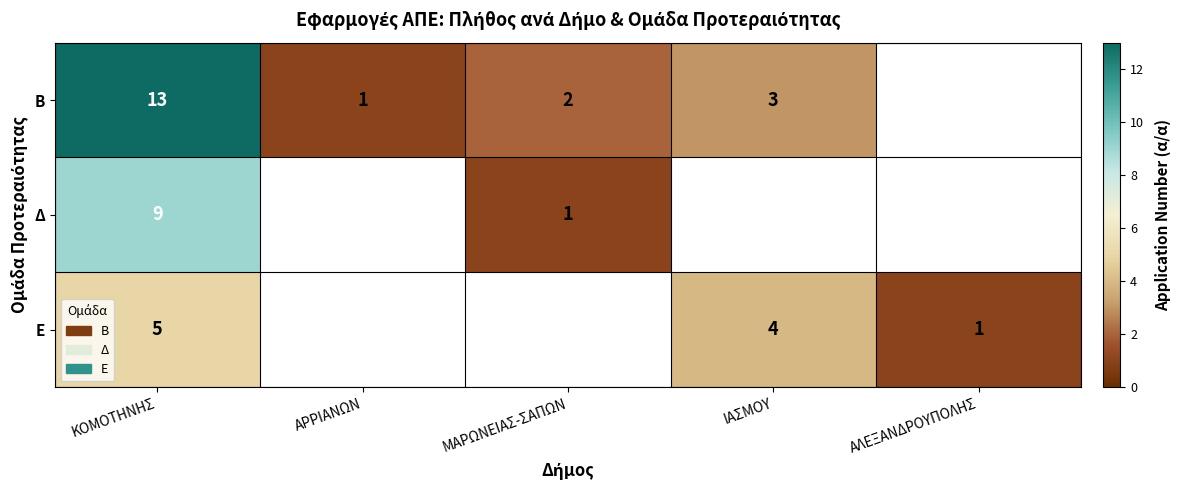

The value of Β at ΑΡΡΙΑΝΩΝ is 1. True or false?

True